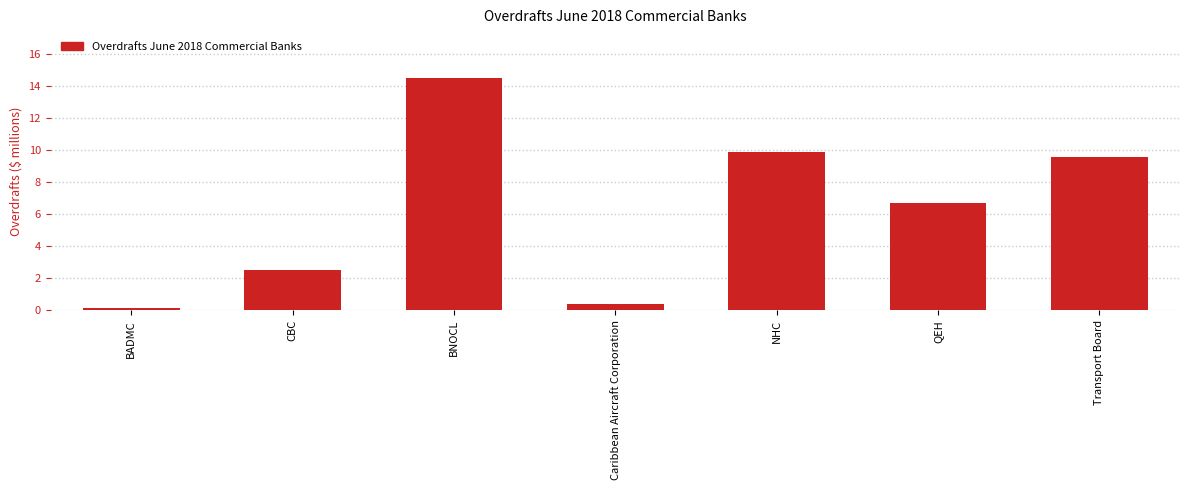

Reading right to left, transcribe all the data shown in this chart.

9.6	6.7	9.9	0.4	14.5	2.5	0.1